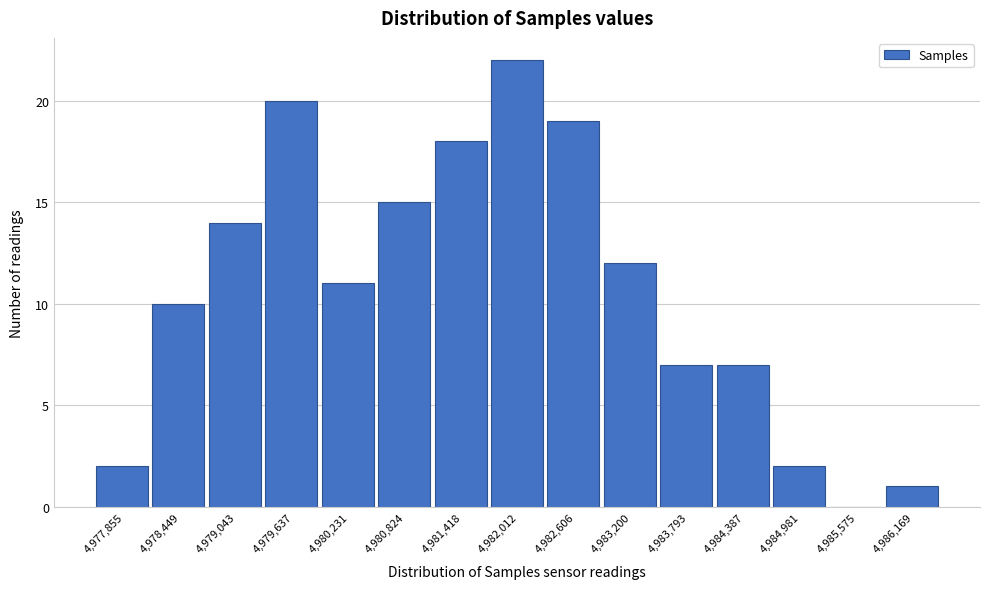

Reading left to right, list every bar in this chart as the range it spans on the x-axis followed by its height. Neither the bar edges nor the heights are printed on the chart, so give them approximately, as read against the axes.

4977600 to 4978200: 2
4978200 to 4978700: 10
4978700 to 4979300: 14
4979300 to 4979900: 20
4979900 to 4980500: 11
4980500 to 4981100: 15
4981100 to 4981700: 18
4981700 to 4982300: 22
4982300 to 4982900: 19
4982900 to 4983500: 12
4983500 to 4984100: 7
4984100 to 4984700: 7
4984700 to 4985300: 2
4985300 to 4985900: 0
4985900 to 4986500: 1